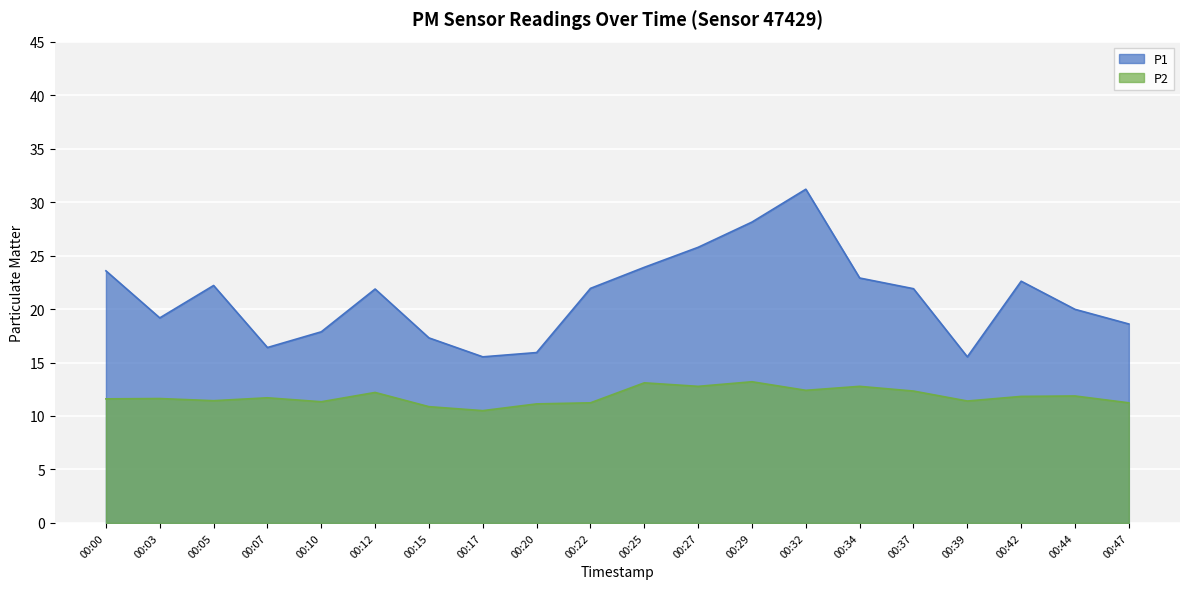

Is it true that P2 equals 12.3 at 00:37?

True